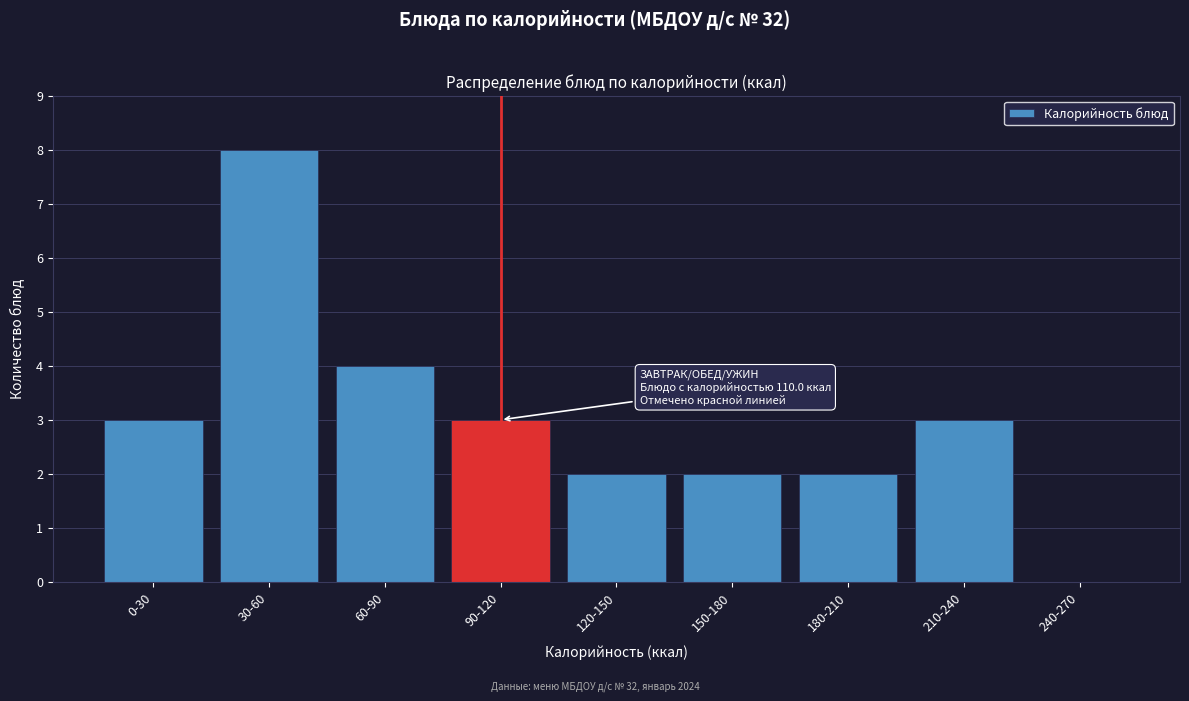

Reading left to right, list all the values displayed in this chart.

0-30=3	30-60=8	60-90=4	90-120=3	120-150=2	150-180=2	180-210=2	210-240=3	240-270=0